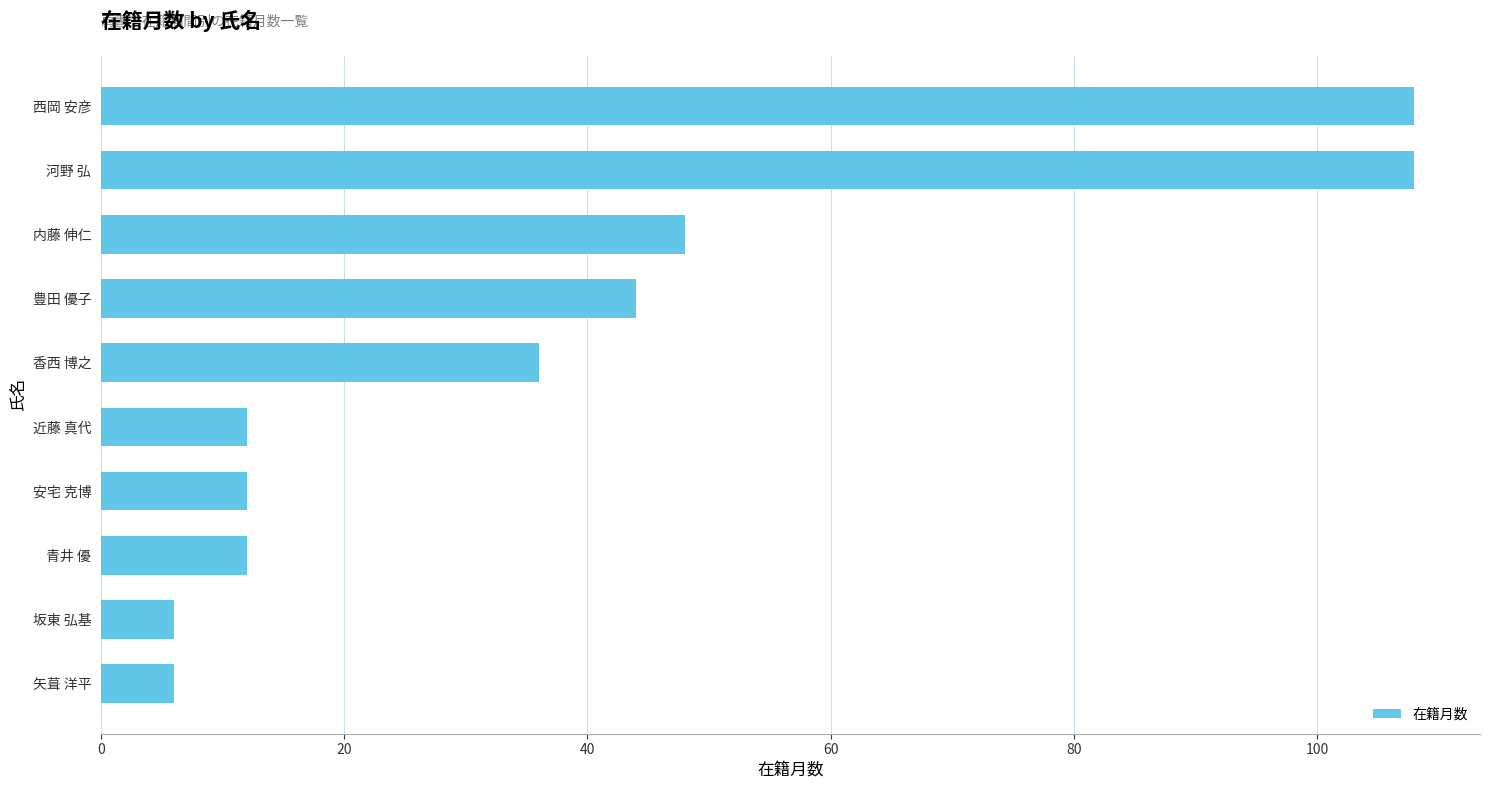

What is the greatest value displayed?

108